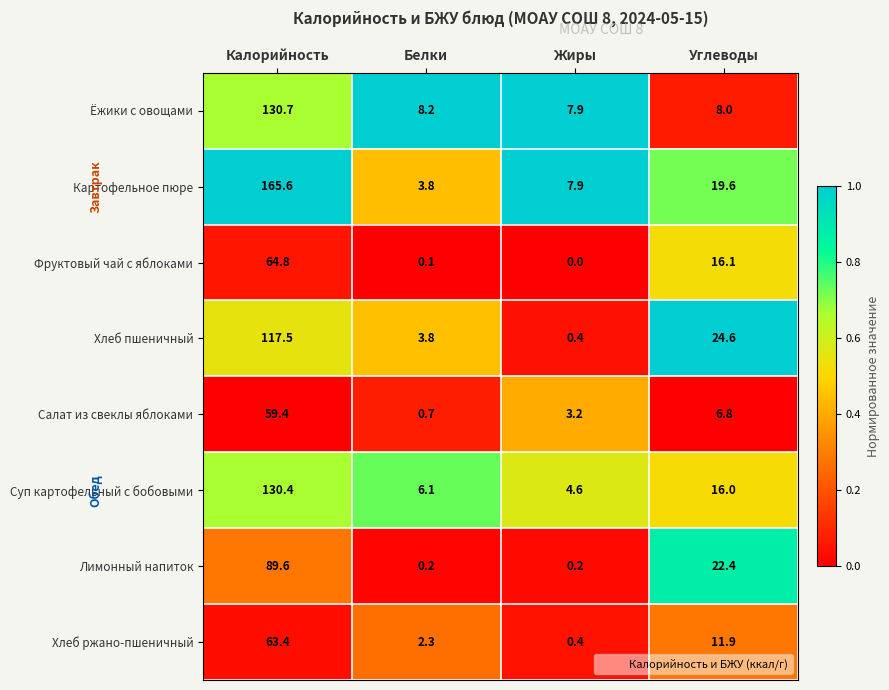

At which category is the sum across all series the highest?

Калорийность